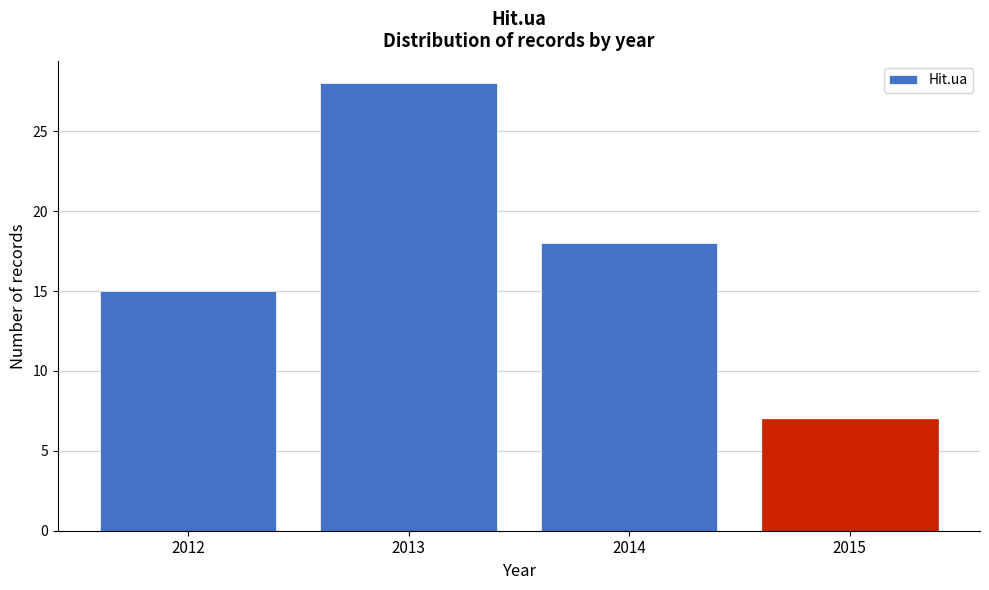

Reading right to left, list all the values displayed in this chart.

7	18	28	15